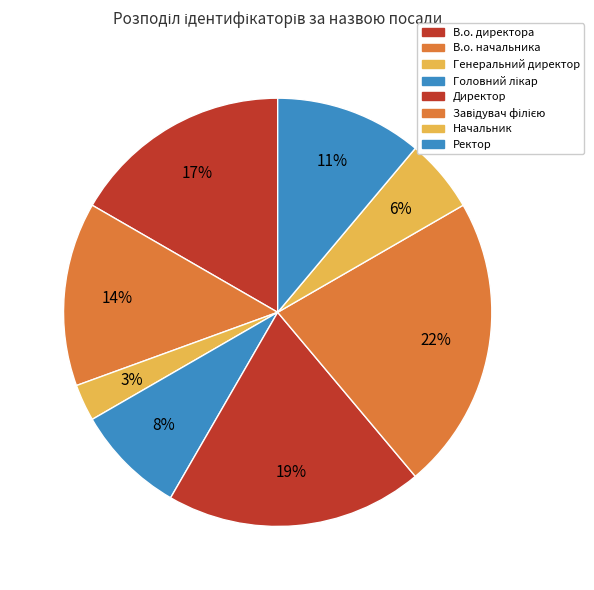

How much of the chart is everything except Директор?

80.6%